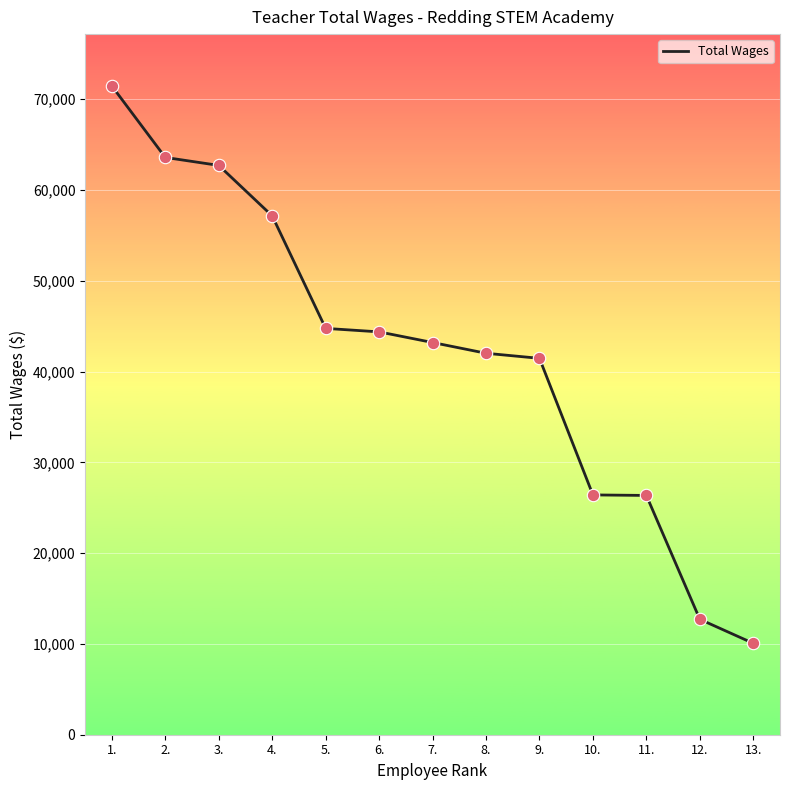

What is the change in value from 1. to 11.?

-45100